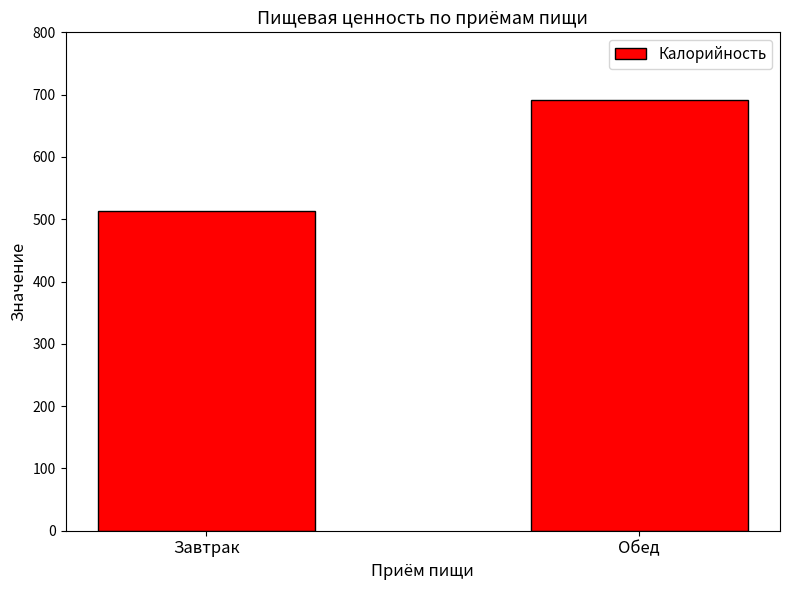

Rank the categories by value from lowest to highest.

Завтрак, Обед